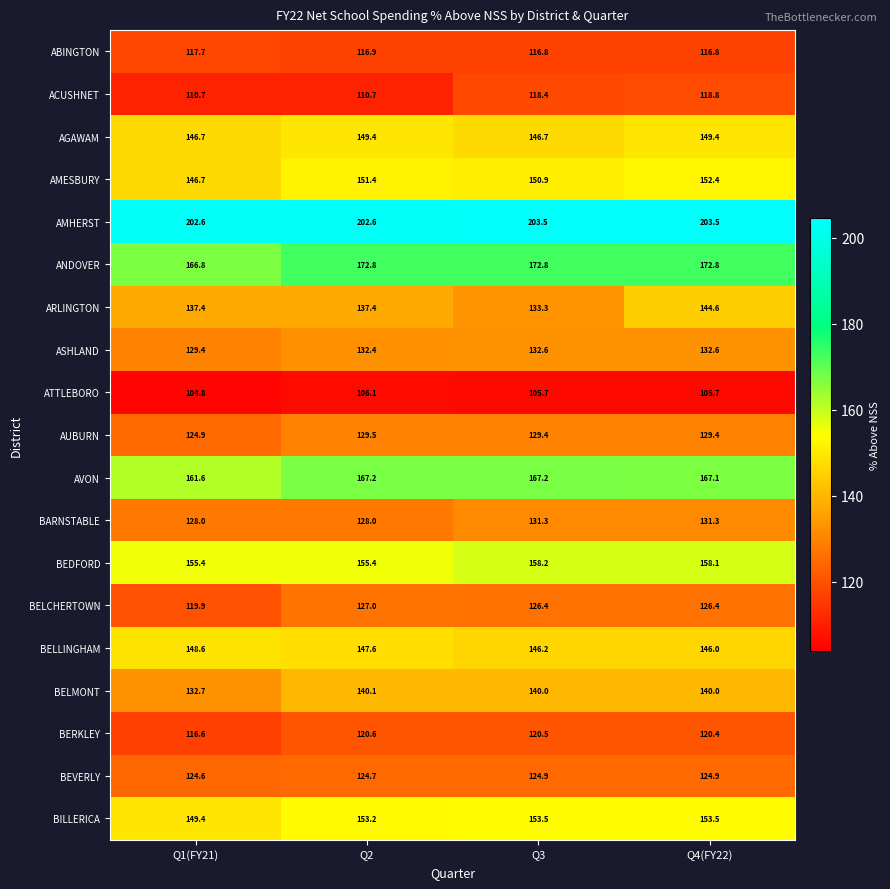

What is the spread (max minus min) of values at Q4(FY22)?

97.8